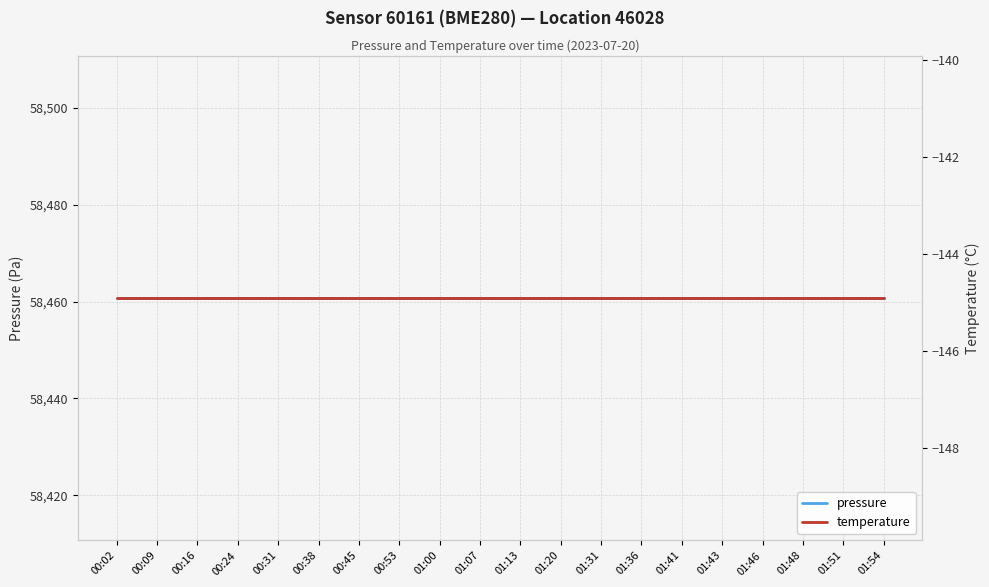

Reading left to right, what are all the values shown in this chart?

pressure: 00:02=58460.7	00:09=58460.7	00:16=58460.7	00:24=58460.7	00:31=58460.7	00:38=58460.7	00:45=58460.7	00:53=58460.7	01:00=58460.7	01:07=58460.7	01:13=58460.7	01:20=58460.7	01:31=58460.7	01:36=58460.7	01:41=58460.7	01:43=58460.7	01:46=58460.7	01:48=58460.7	01:51=58460.7	01:54=58460.7
temperature: 00:02=-144.9	00:09=-144.9	00:16=-144.9	00:24=-144.9	00:31=-144.9	00:38=-144.9	00:45=-144.9	00:53=-144.9	01:00=-144.9	01:07=-144.9	01:13=-144.9	01:20=-144.9	01:31=-144.9	01:36=-144.9	01:41=-144.9	01:43=-144.9	01:46=-144.9	01:48=-144.9	01:51=-144.9	01:54=-144.9